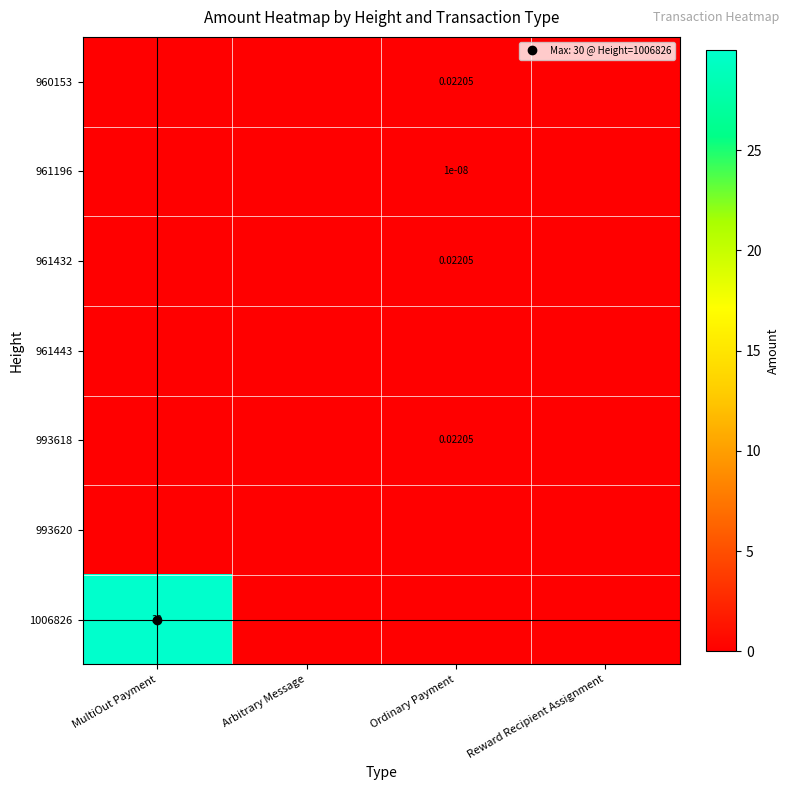

At which category is the sum across all series the highest?

MultiOut Payment